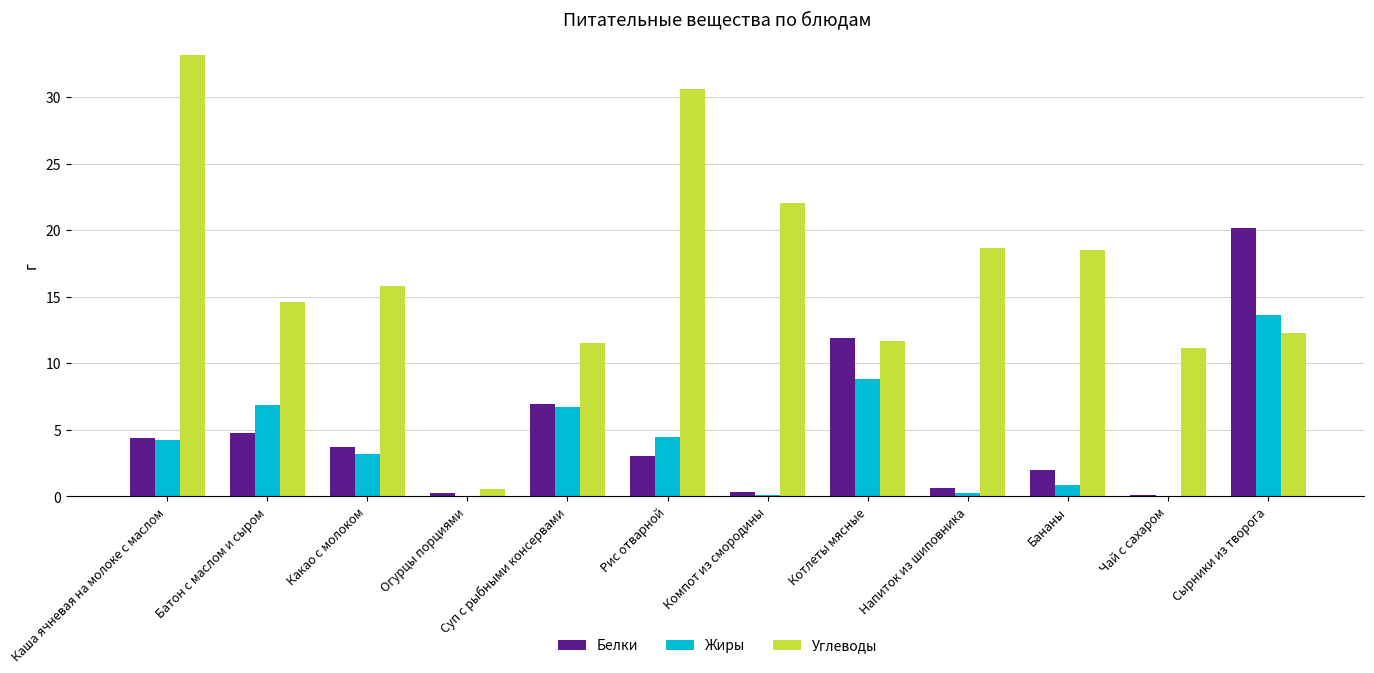

Is the value of Жиры at Котлеты мясные greater than the value of Углеводы at Каша ячневая на молоке с маслом?

No